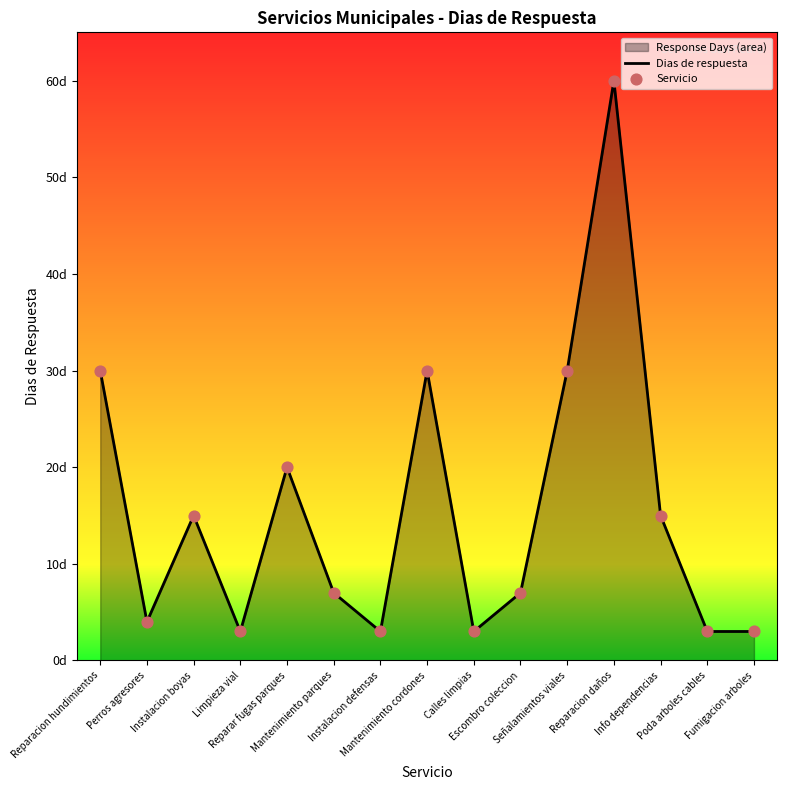

What is the total value across all series at Mantenimiento cordones?

60